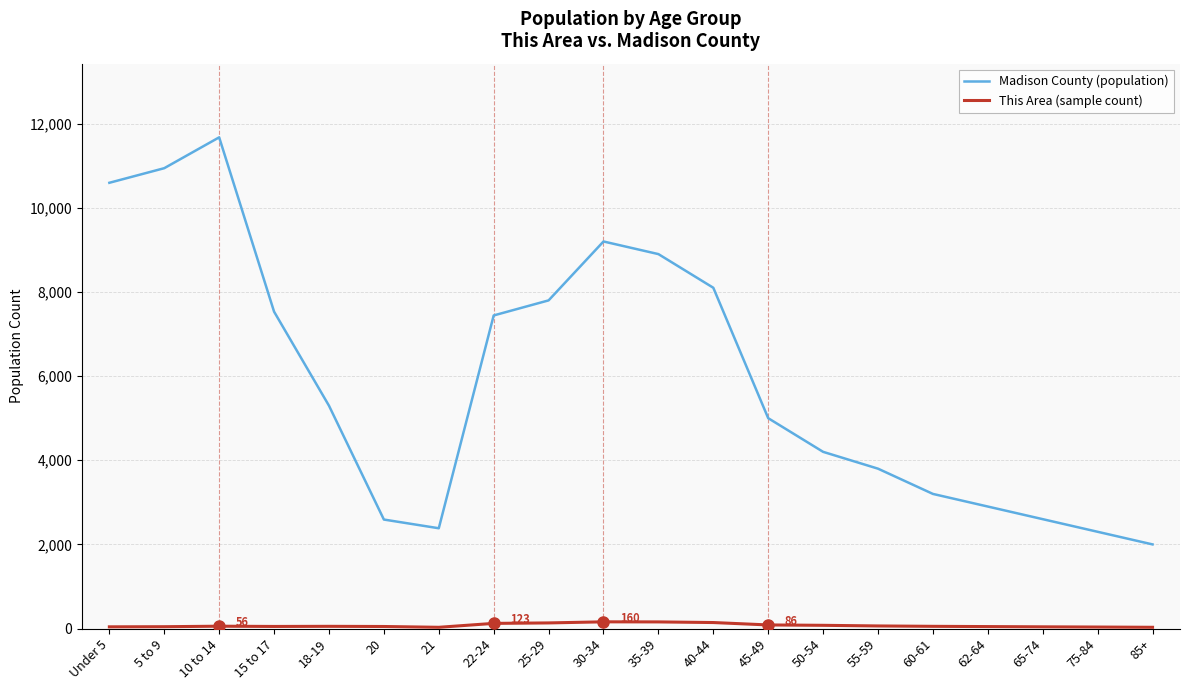

What is the maximum value shown in the chart?

11675